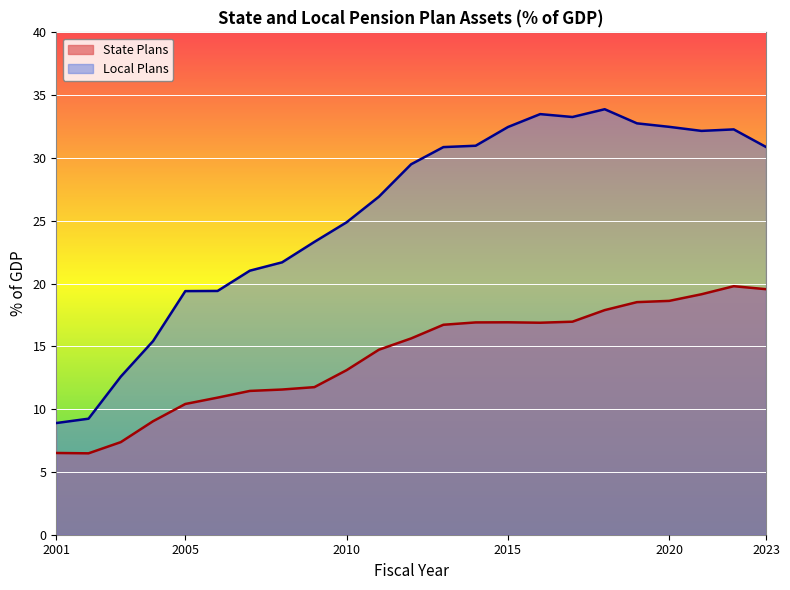

List the series in order of their peak value, highest first.

Local Plans, State Plans